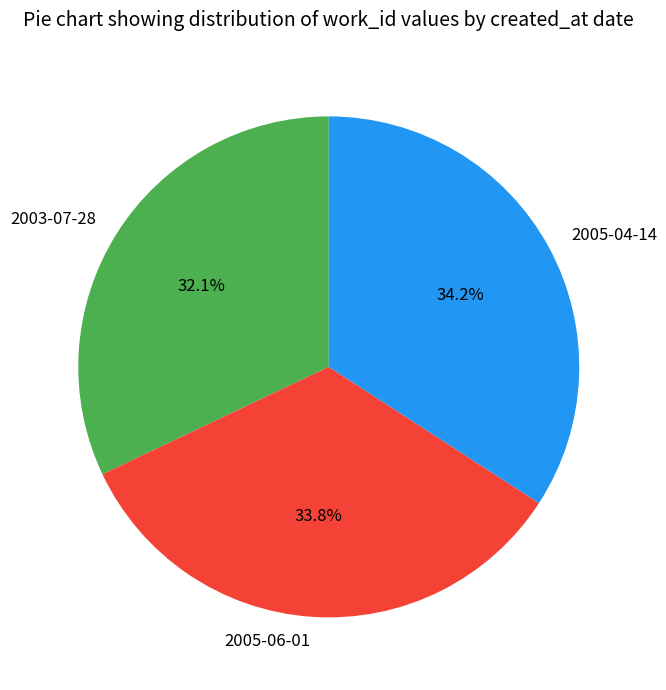

Is there any slice that represents more than half of the pie?

No